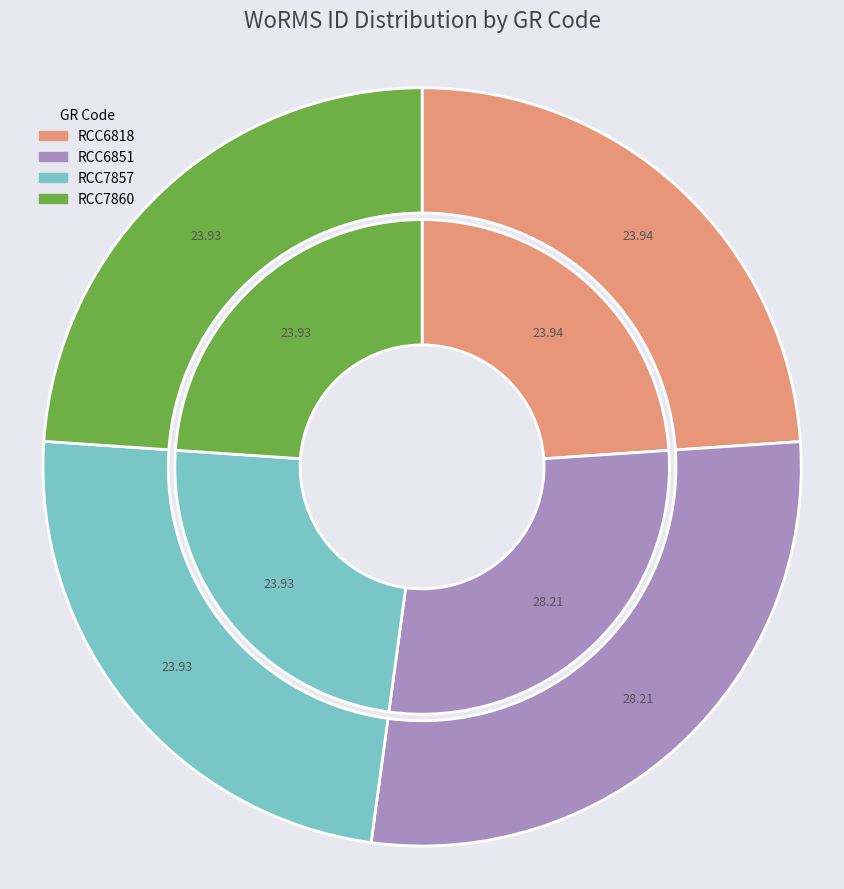

Rank the categories by value from highest to lowest.

RCC6851, RCC6818, RCC7857, RCC7860